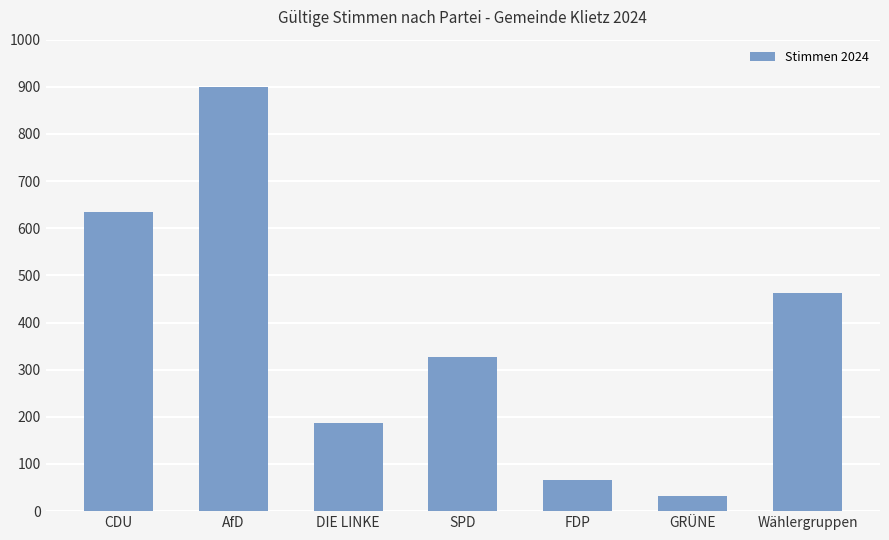

Where is the data nearest to the value 466?

Wählergruppen